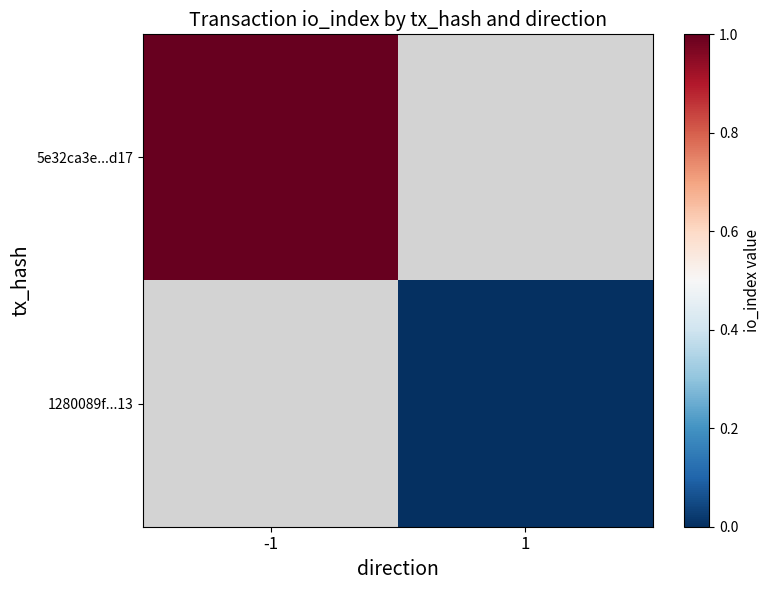

True or false: 5e32ca3e...d17 has a value of 1.4 at -1.

False